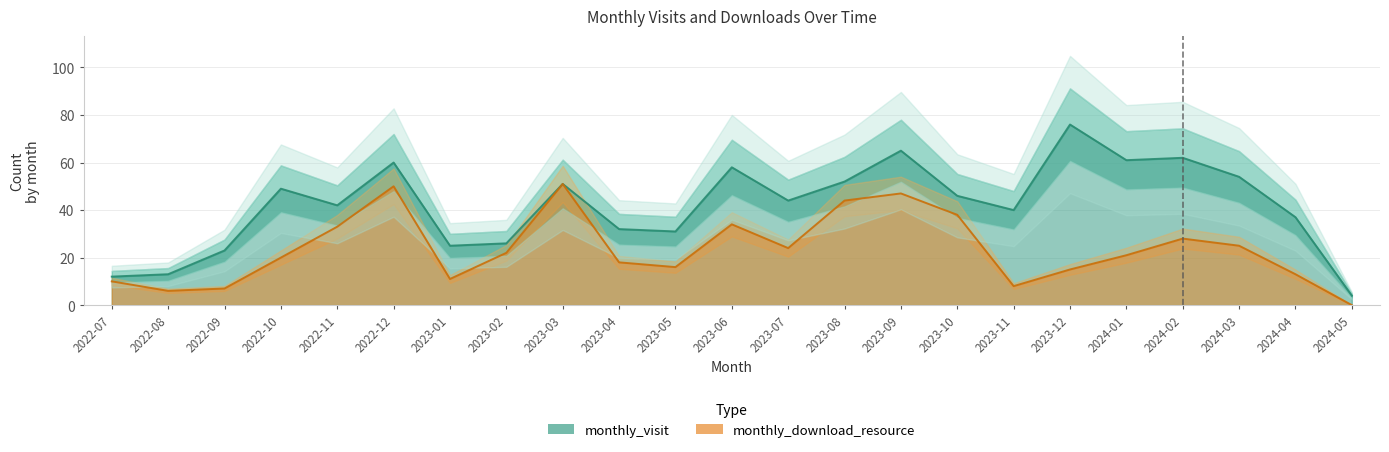

Is it true that monthly_visit equals 54 at 2024-03?

True